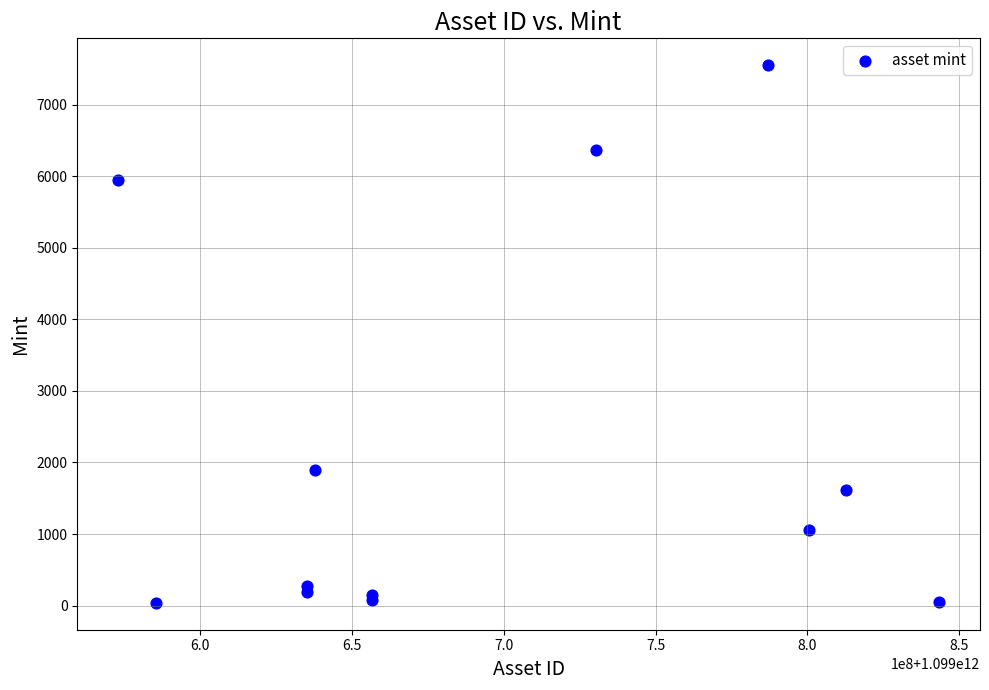

What Y value in the scatter plot is closest to 3794?

1895